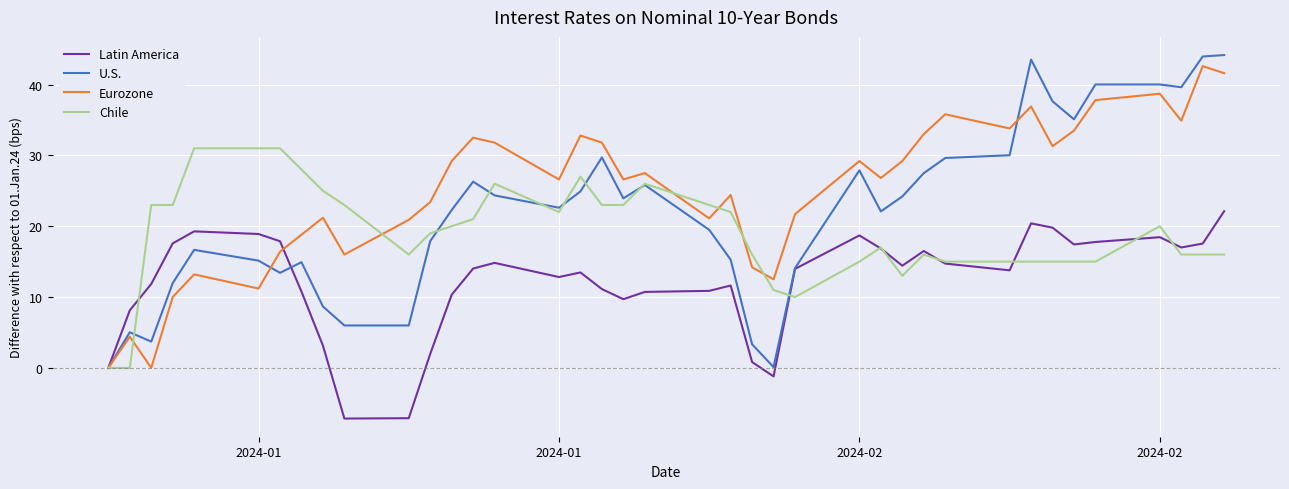

After their last crossing, which series has the higher values: Chile or U.S.?

U.S.